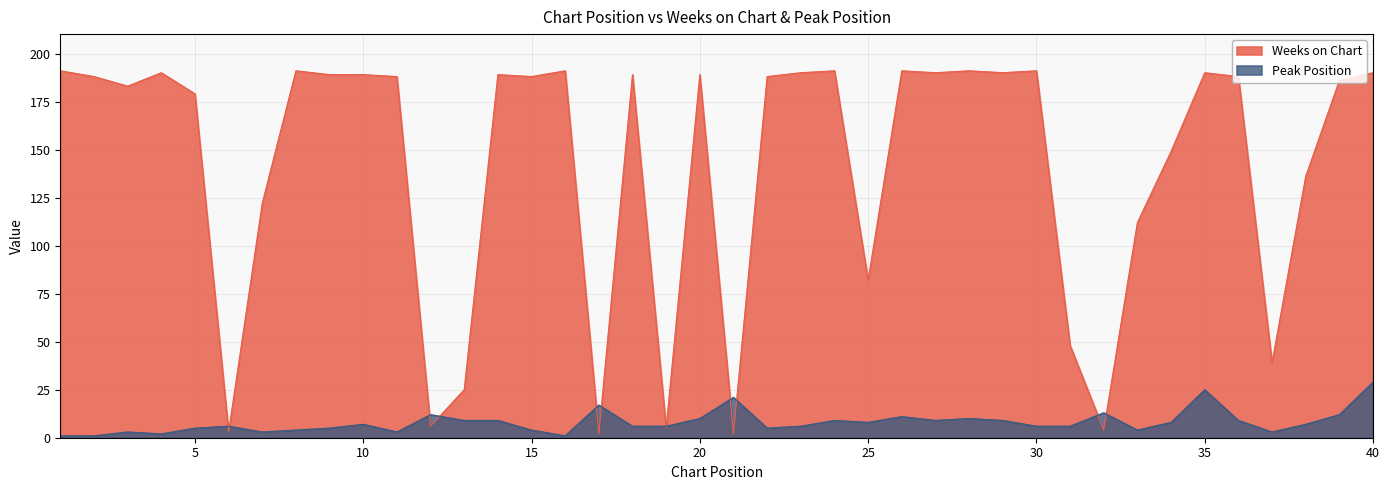

List the series in order of their peak value, lowest first.

Peak Position, Weeks on Chart